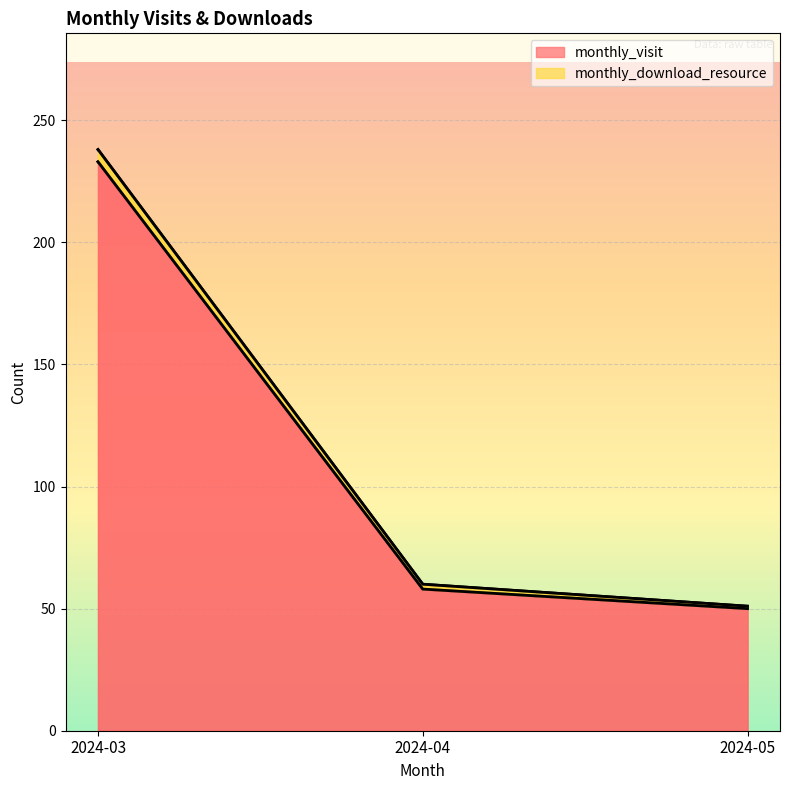

At which label does monthly_visit reach its peak?

2024-03